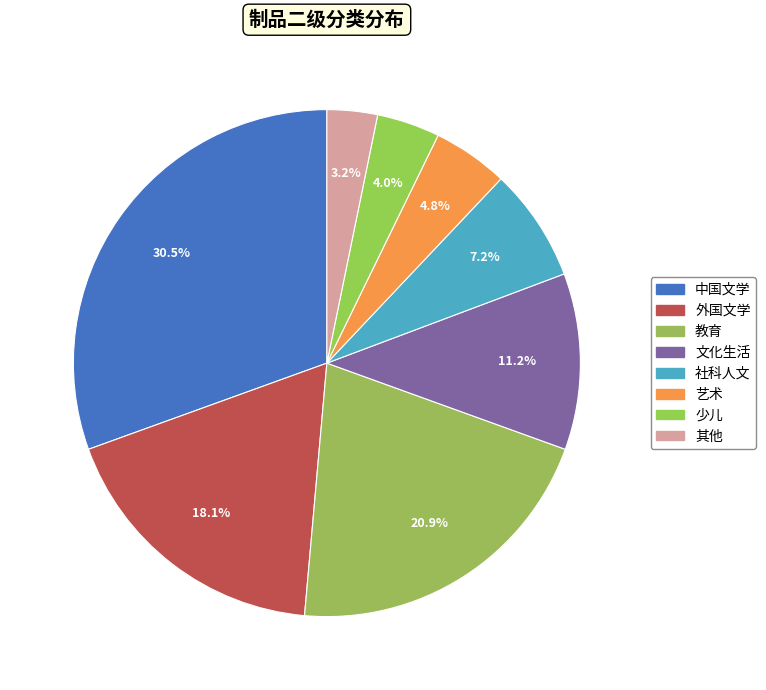

Does 教育 represent more than half of the total?

No